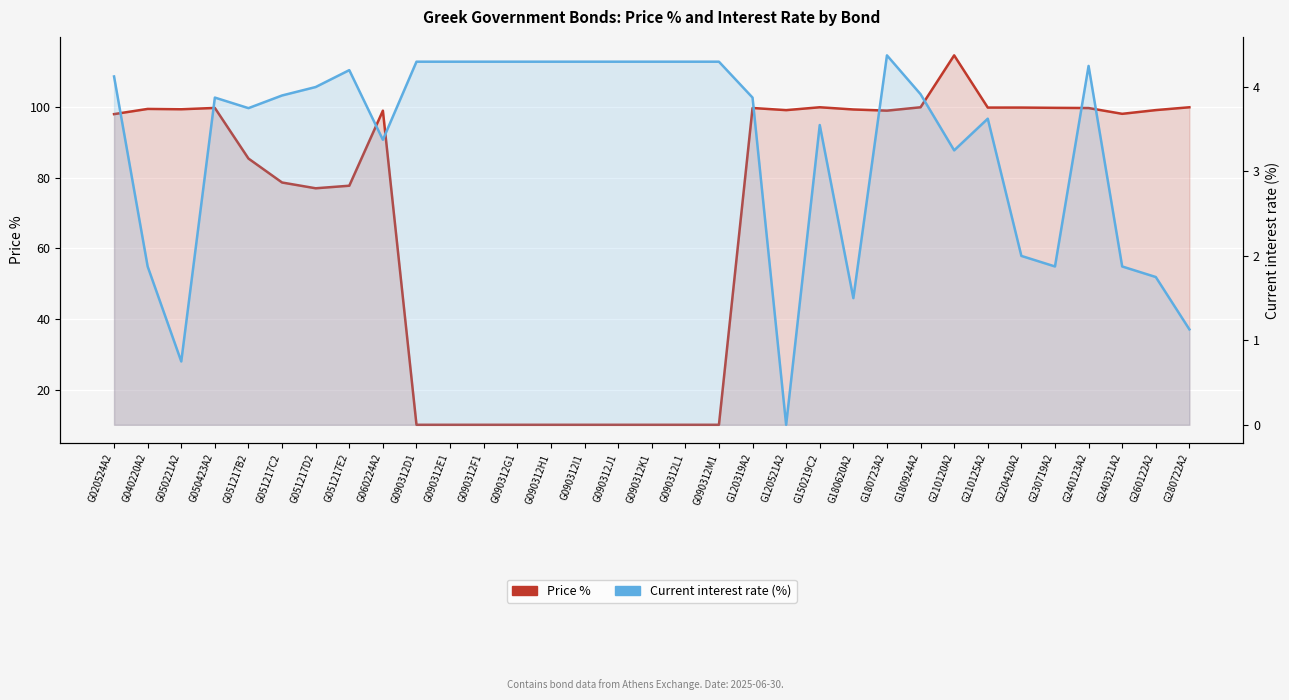

Which category has the lowest value in the Price % series?

G090312D1